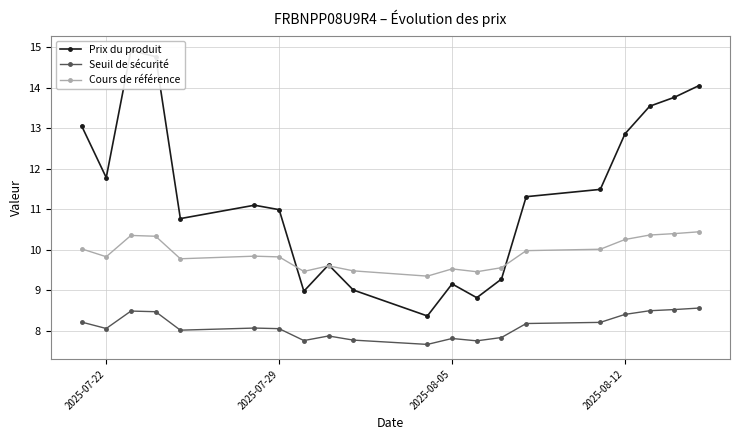

What is the smallest value displayed?

7.7